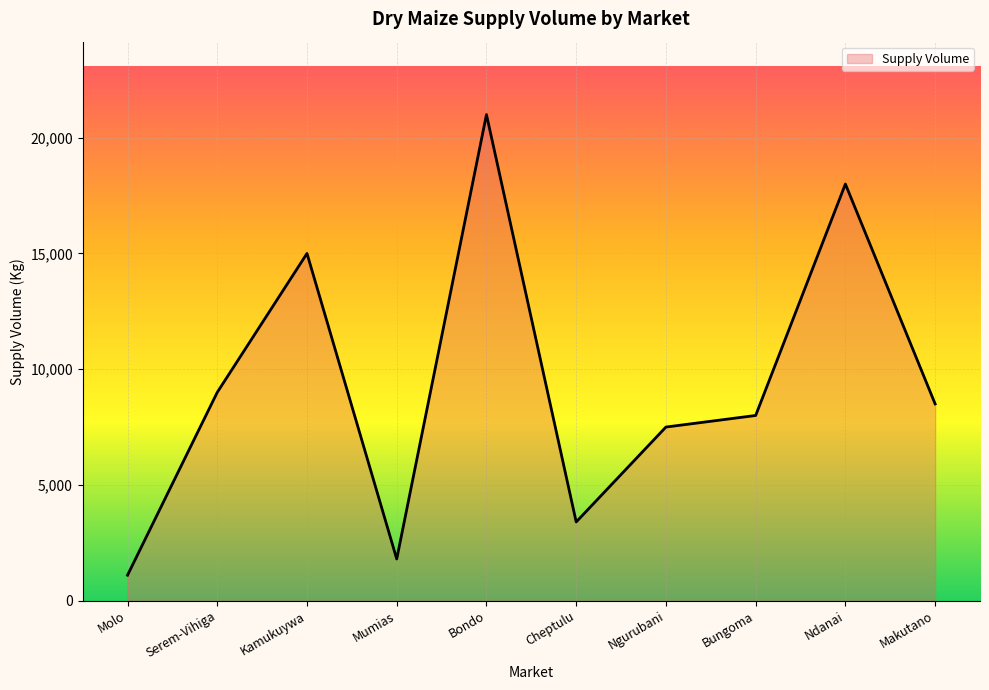

Between Ngurubani and Mumias, which is larger?

Ngurubani